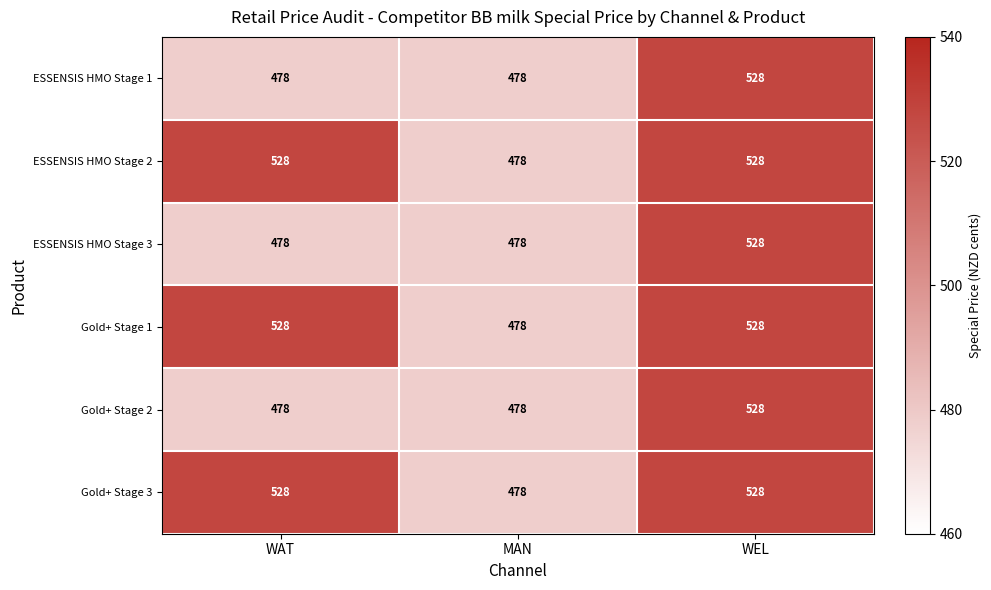

Reading left to right, extract all data points from this chart.

ESSENSIS HMO Stage 1: 478	478	528
ESSENSIS HMO Stage 2: 528	478	528
ESSENSIS HMO Stage 3: 478	478	528
Gold+ Stage 1: 528	478	528
Gold+ Stage 2: 478	478	528
Gold+ Stage 3: 528	478	528